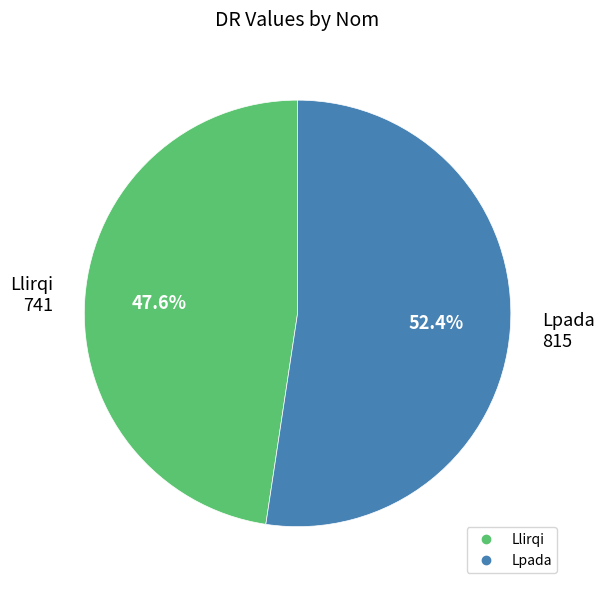

Which category has the smallest portion of the pie?

Llirqi